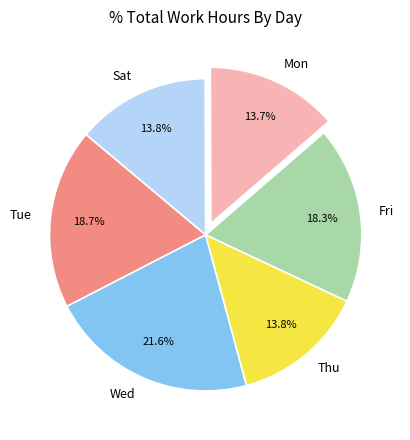

How many segments does this pie chart have?

6